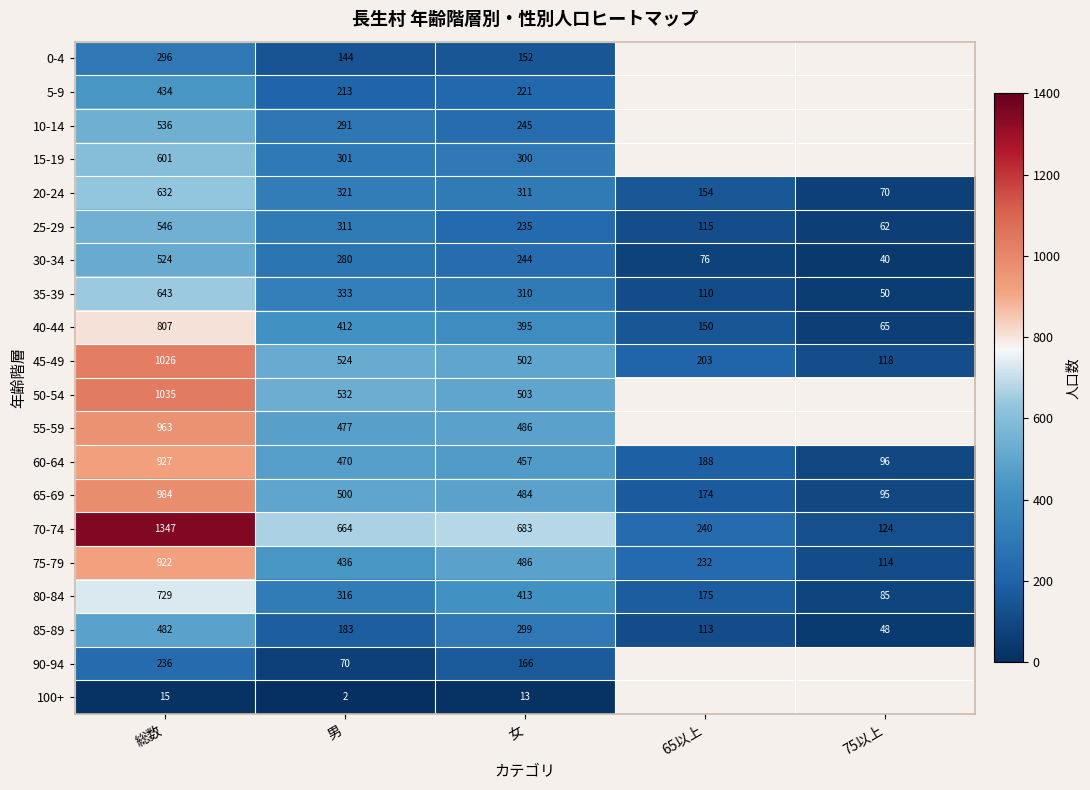

The value of 75-79 at 男 is 436. True or false?

True